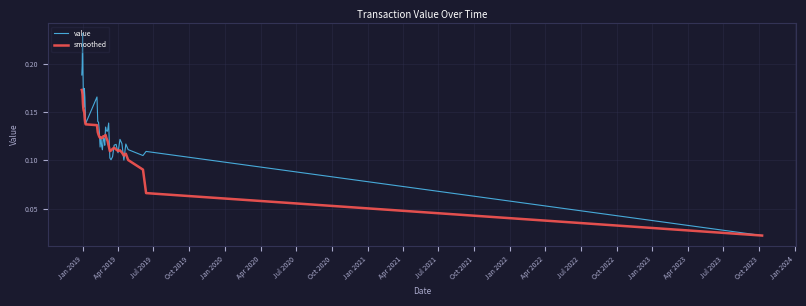

Which series has the largest total across all categories?

value